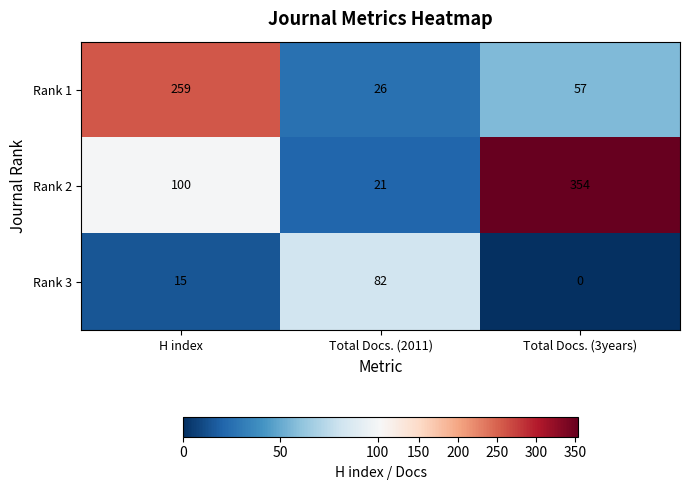

At Total Docs. (2011), list the series in order from smallest to largest.

Rank 2, Rank 1, Rank 3